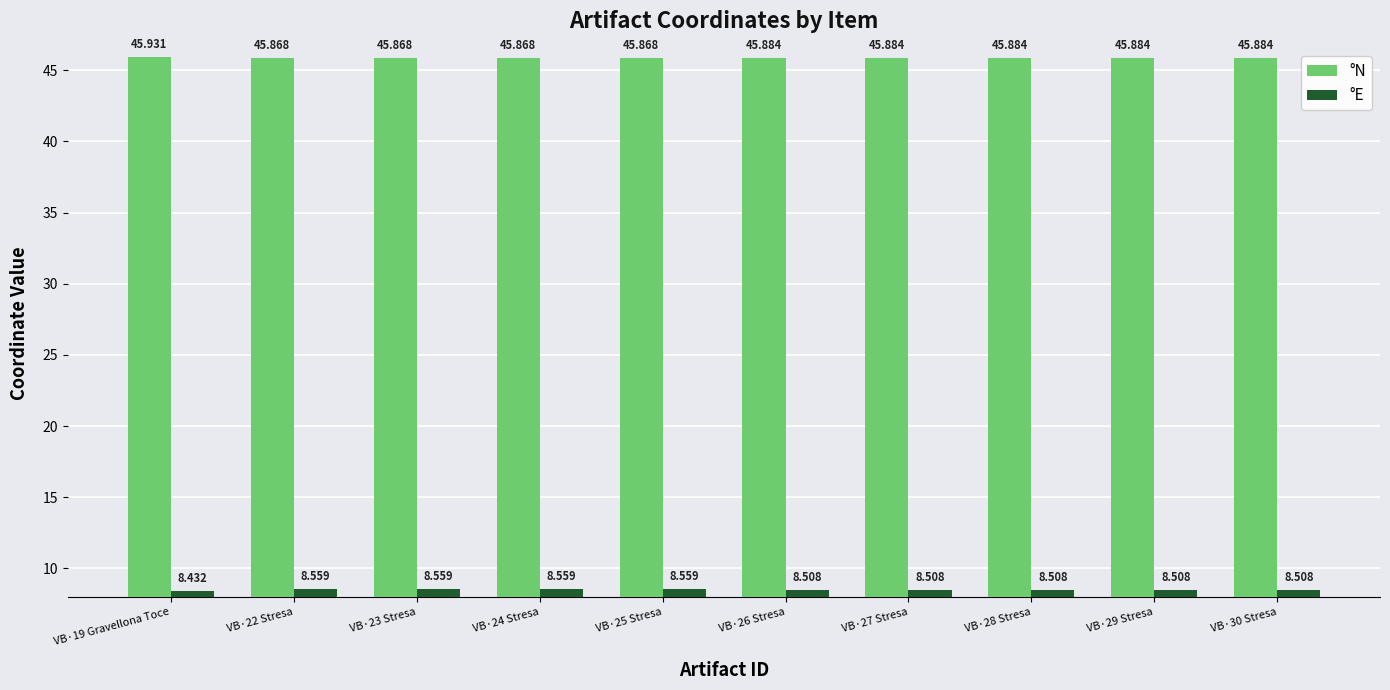

Reading left to right, transcribe all the data shown in this chart.

°N: 45.9	45.9	45.9	45.9	45.9	45.9	45.9	45.9	45.9	45.9
°E: 8.4	8.6	8.6	8.6	8.6	8.5	8.5	8.5	8.5	8.5